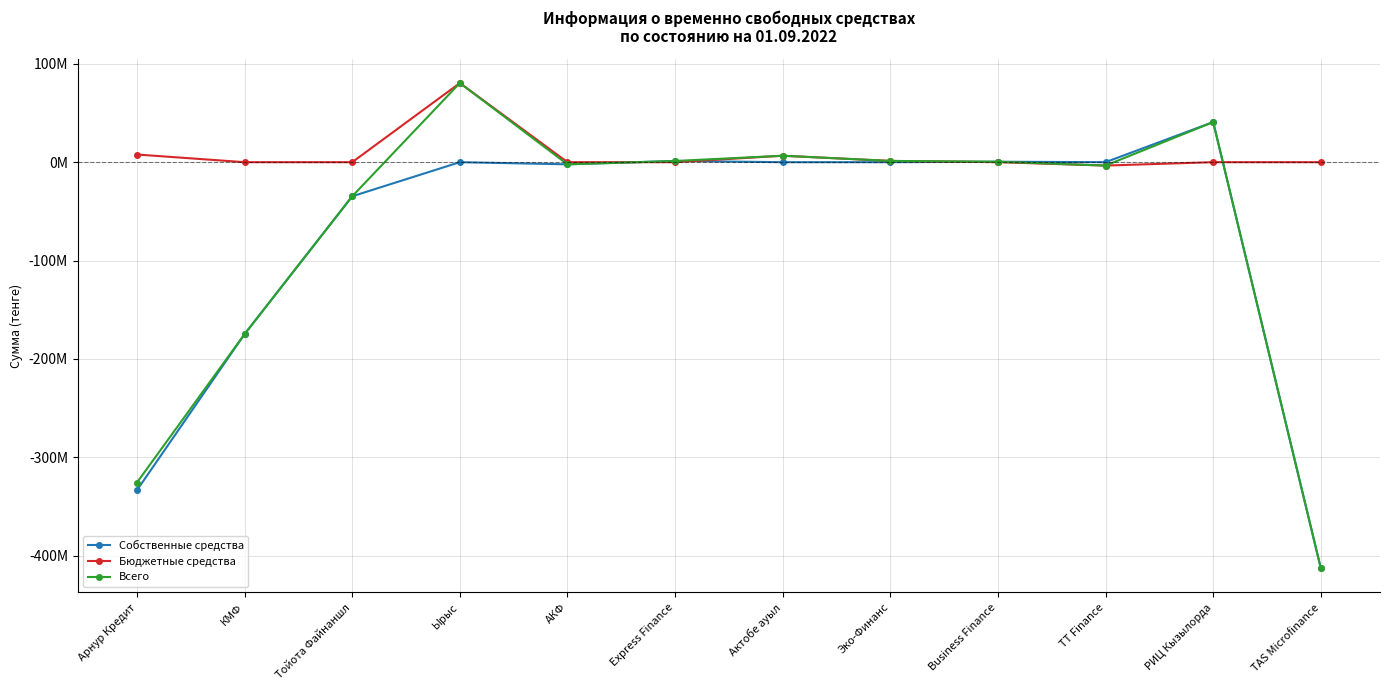

Reading right to left, list all the values displayed in this chart.

Собственные средства: -412710977	40776263	0	458167	0	0	1225539	-2195214	0	-34678012	-174716184	-333366370
Бюджетные средства: 0	0	-3452728	0	1277757	6552415	0	0	80429624	0	0	7776339
Всего: -412710977	40776263	-3452728	458167	1277757	6552415	1225539	-2195214	80429624	-34678012	-174716184	-325590031